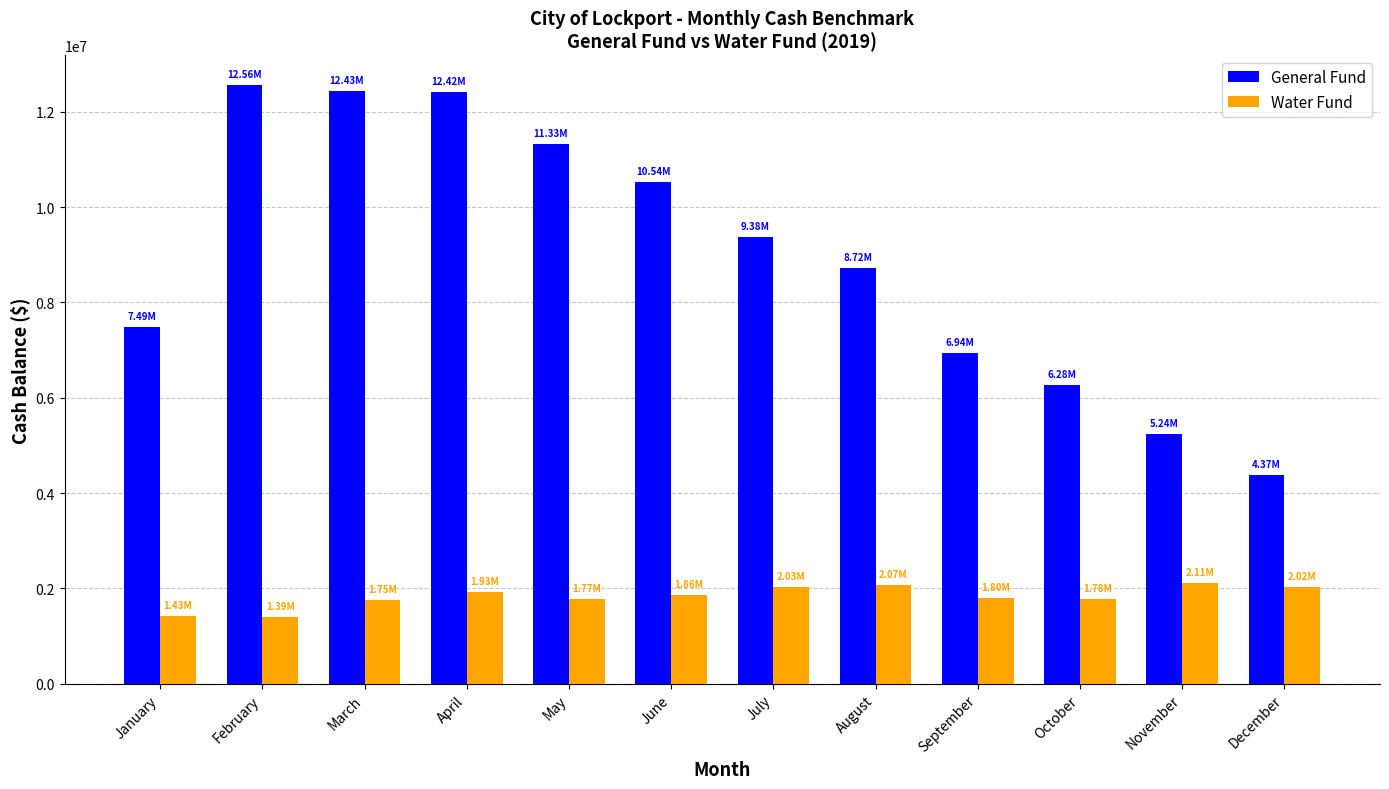

Which series changed the most between June and December?

General Fund